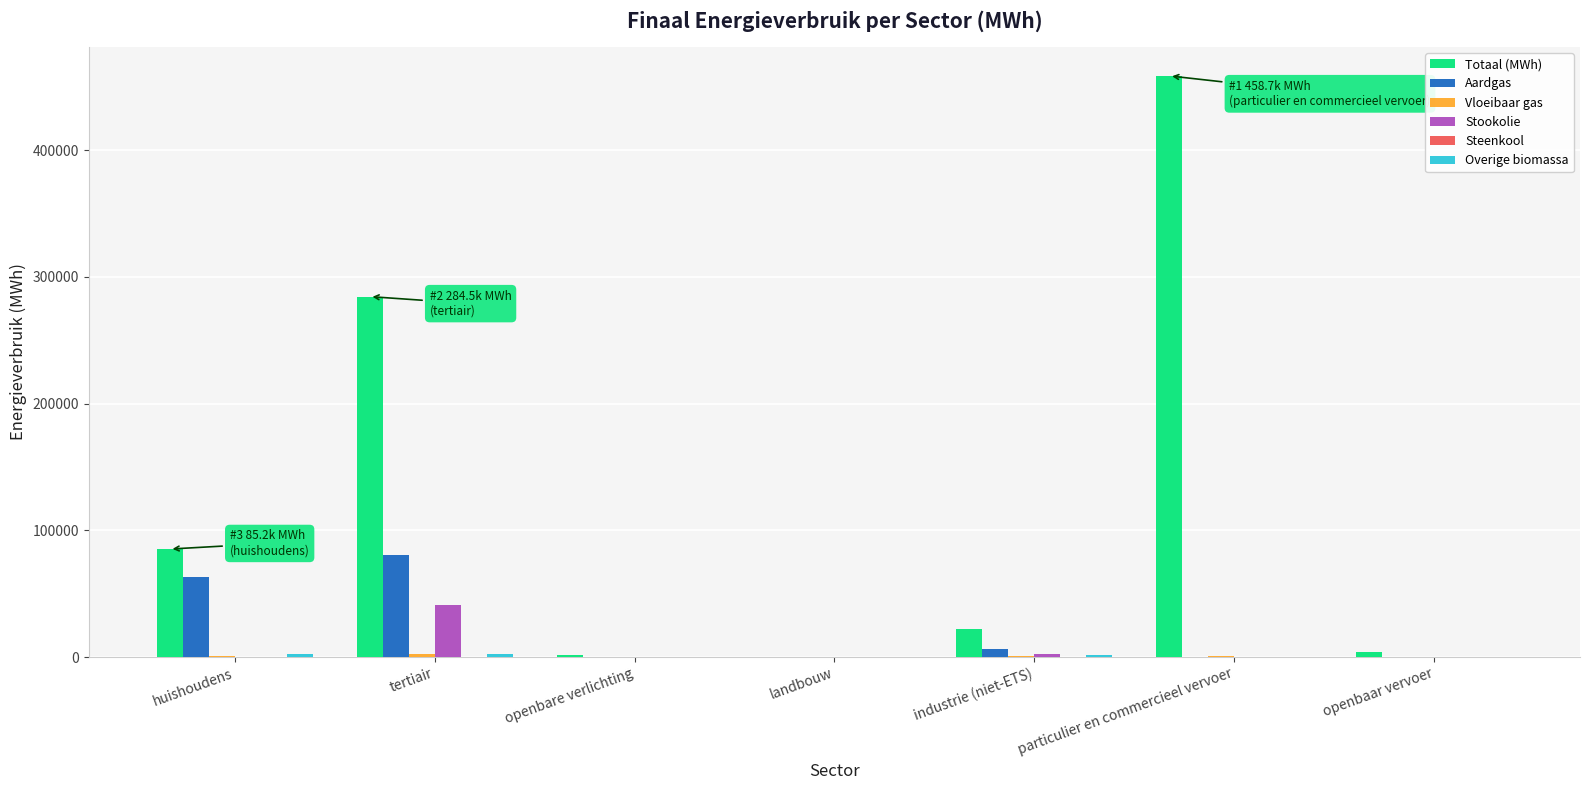

Between huishoudens and openbaar vervoer, which series saw the biggest shift?

Totaal (MWh)